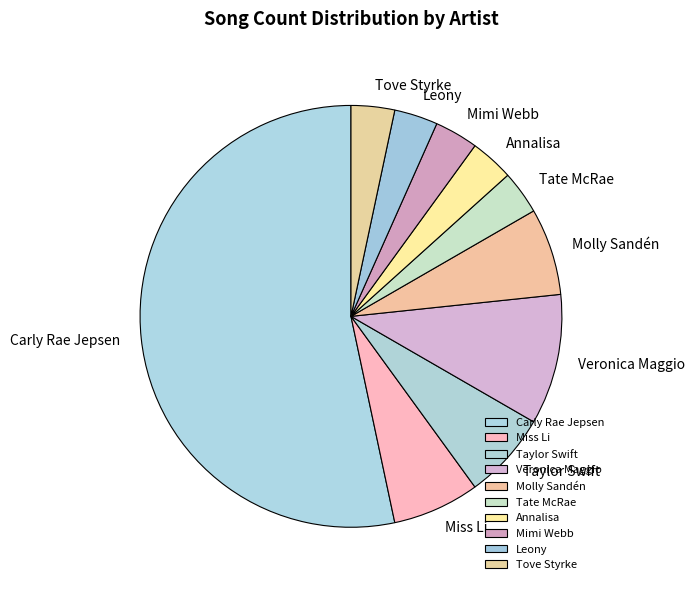

Which category has the biggest portion of the pie?

Carly Rae Jepsen